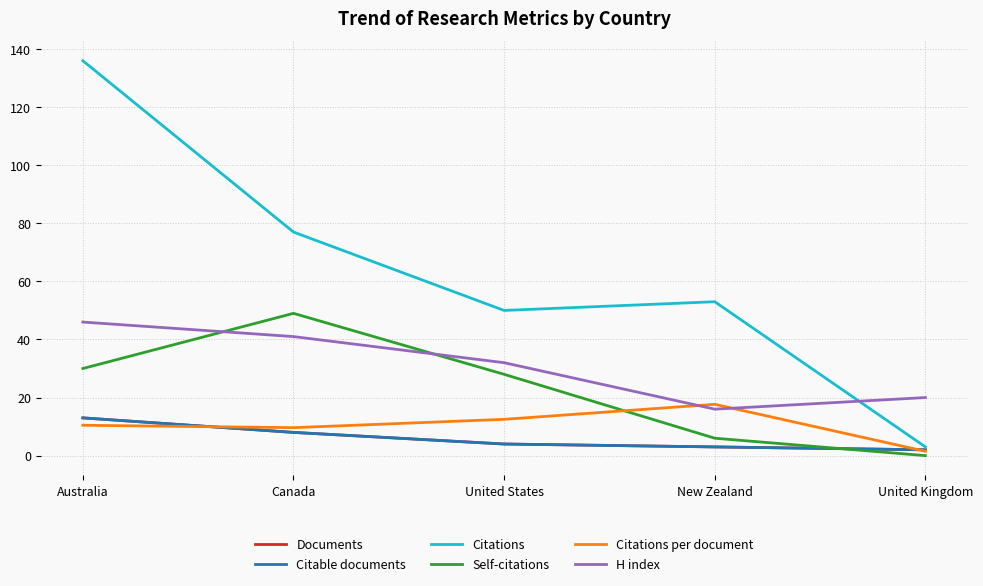

Does the chart have visible grid lines?

Yes